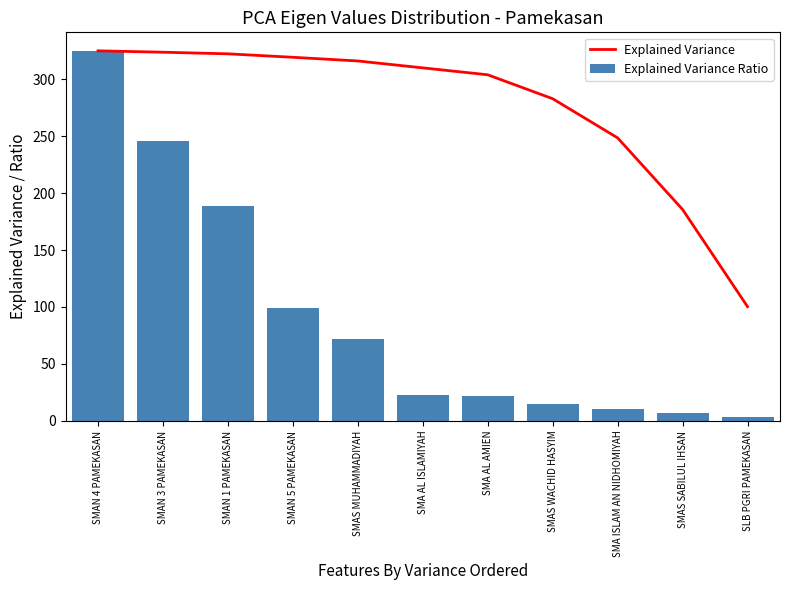

What is the difference between the maximum and minimum values in the Explained Variance Ratio series?

322